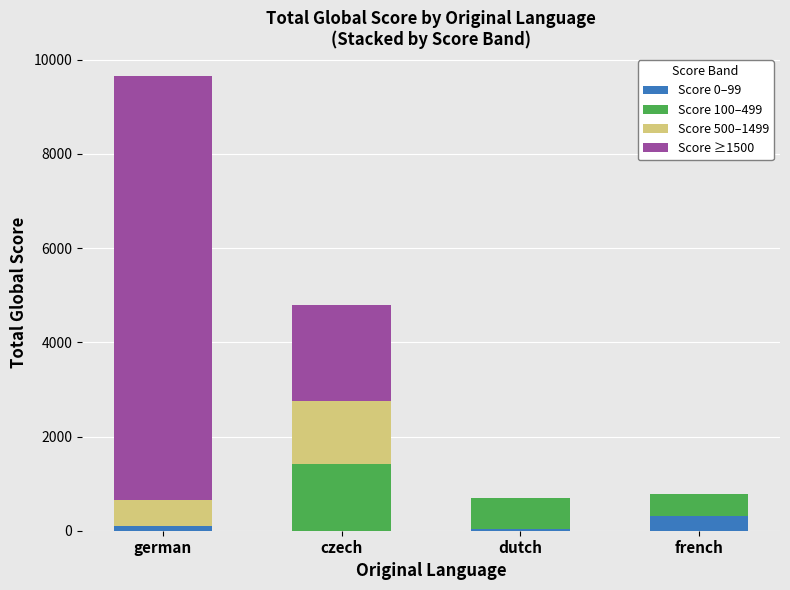

The Score 0–99 series shows 0 at czech. True or false?

True